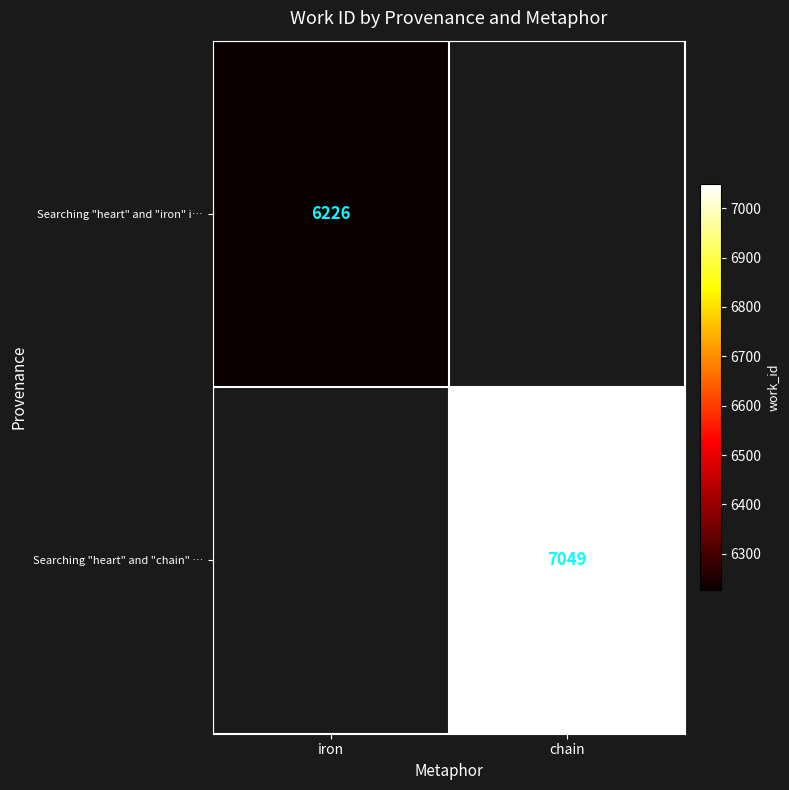

At how many categories does at least one series exceed 6936?

1